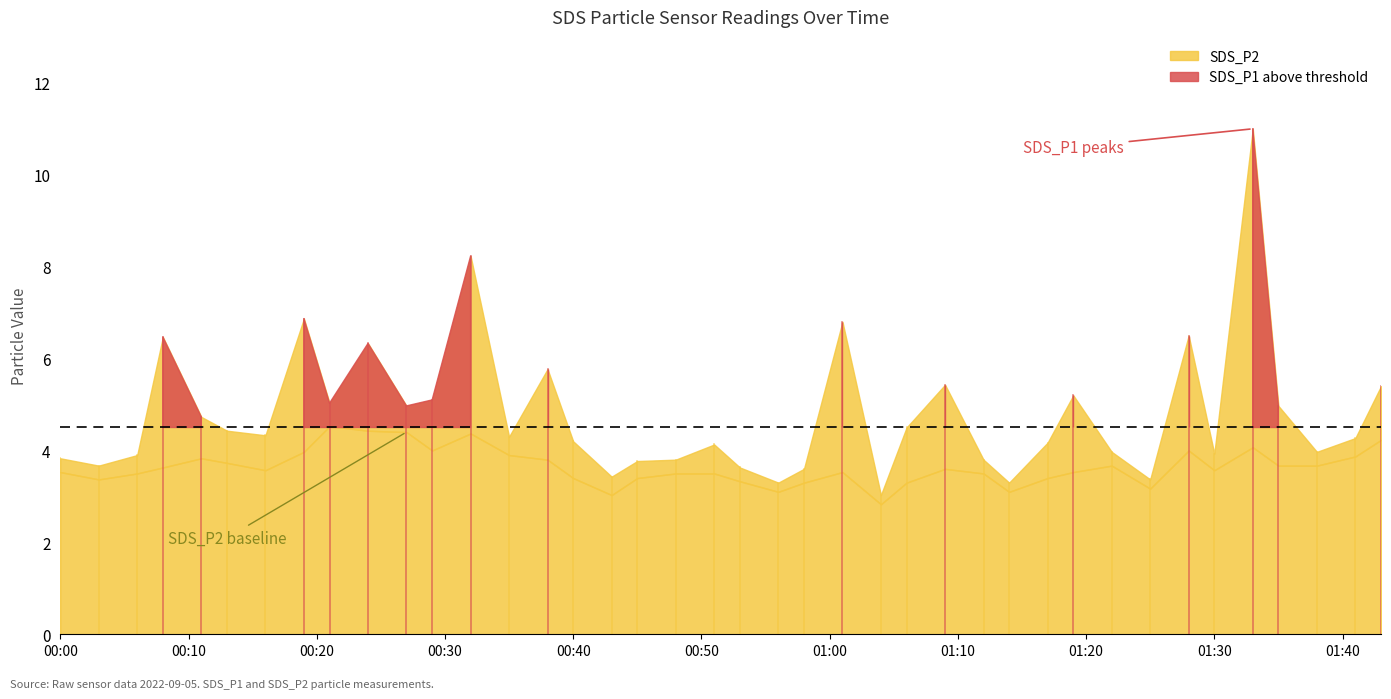

Reading right to left, list all the values displayed in this chart.

SDS_P1: 2022/09/05 01:43=5.4	2022/09/05 01:41=4.3	2022/09/05 01:38=4.0	2022/09/05 01:35=5.0	2022/09/05 01:33=11.0	2022/09/05 01:30=3.9	2022/09/05 01:28=6.5	2022/09/05 01:25=3.4	2022/09/05 01:22=4.0	2022/09/05 01:19=5.2	2022/09/05 01:17=4.2	2022/09/05 01:14=3.3	2022/09/05 01:12=3.8	2022/09/05 01:09=5.4	2022/09/05 01:06=4.5	2022/09/05 01:04=3.0	2022/09/05 01:01=6.8	2022/09/05 00:58=3.6	2022/09/05 00:56=3.3	2022/09/05 00:53=3.6	2022/09/05 00:51=4.1	2022/09/05 00:48=3.8	2022/09/05 00:45=3.8	2022/09/05 00:43=3.4	2022/09/05 00:40=4.2	2022/09/05 00:38=5.8	2022/09/05 00:35=4.3	2022/09/05 00:32=8.2	2022/09/05 00:29=5.1	2022/09/05 00:27=5.0	2022/09/05 00:24=6.3	2022/09/05 00:21=5.0	2022/09/05 00:19=6.9	2022/09/05 00:16=4.3	2022/09/05 00:13=4.4	2022/09/05 00:11=4.7	2022/09/05 00:08=6.5	2022/09/05 00:06=3.9	2022/09/05 00:03=3.7	2022/09/05 00:00=3.8
SDS_P2: 2022/09/05 01:43=4.2	2022/09/05 01:41=3.9	2022/09/05 01:38=3.7	2022/09/05 01:35=3.7	2022/09/05 01:33=4.1	2022/09/05 01:30=3.6	2022/09/05 01:28=4.0	2022/09/05 01:25=3.2	2022/09/05 01:22=3.7	2022/09/05 01:19=3.5	2022/09/05 01:17=3.4	2022/09/05 01:14=3.1	2022/09/05 01:12=3.5	2022/09/05 01:09=3.6	2022/09/05 01:06=3.3	2022/09/05 01:04=2.8	2022/09/05 01:01=3.5	2022/09/05 00:58=3.3	2022/09/05 00:56=3.1	2022/09/05 00:53=3.3	2022/09/05 00:51=3.5	2022/09/05 00:48=3.5	2022/09/05 00:45=3.4	2022/09/05 00:43=3.0	2022/09/05 00:40=3.4	2022/09/05 00:38=3.8	2022/09/05 00:35=3.9	2022/09/05 00:32=4.4	2022/09/05 00:29=4.0	2022/09/05 00:27=4.4	2022/09/05 00:24=4.4	2022/09/05 00:21=4.5	2022/09/05 00:19=4.0	2022/09/05 00:16=3.6	2022/09/05 00:13=3.7	2022/09/05 00:11=3.8	2022/09/05 00:08=3.6	2022/09/05 00:06=3.5	2022/09/05 00:03=3.4	2022/09/05 00:00=3.5